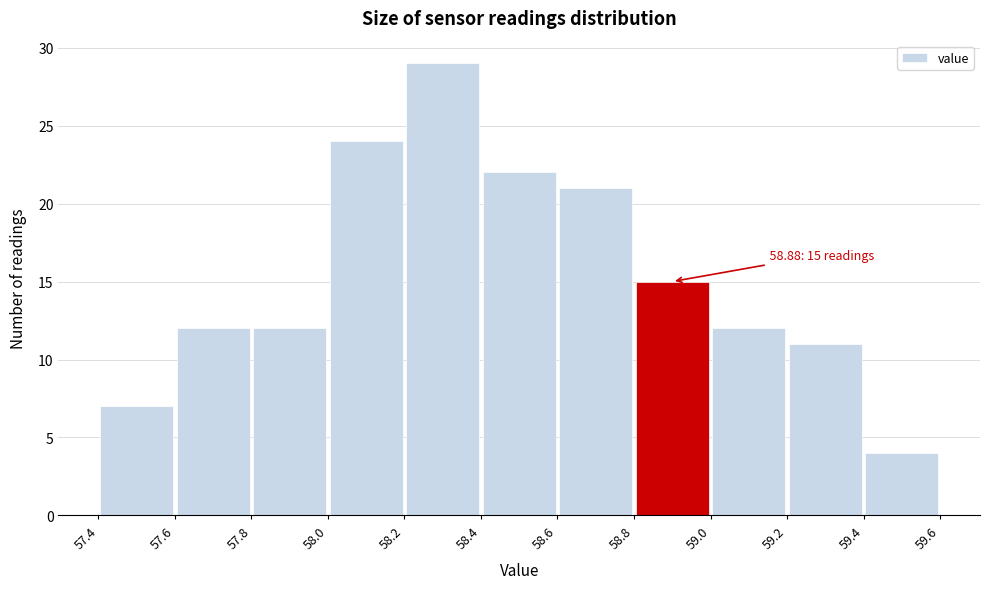

Over which range of the x-axis is the bar tallest?

58.2 to 58.4